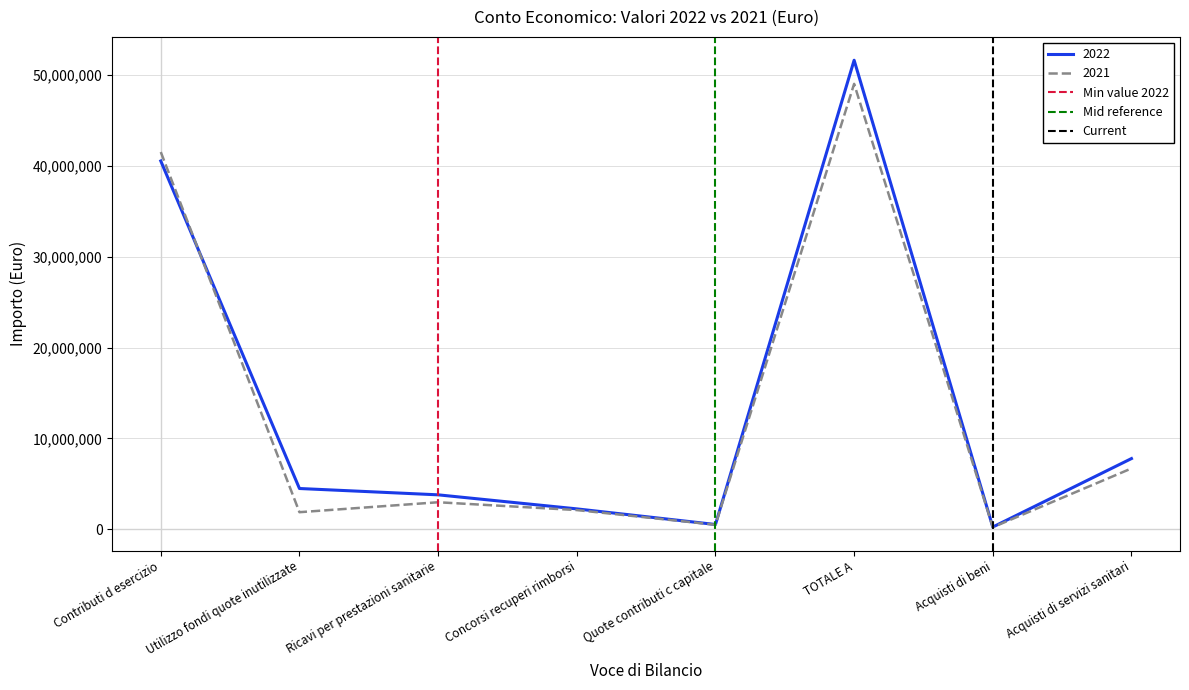

True or false: 2021 has a value of 2184362 at Acquisti di servizi sanitari.

False